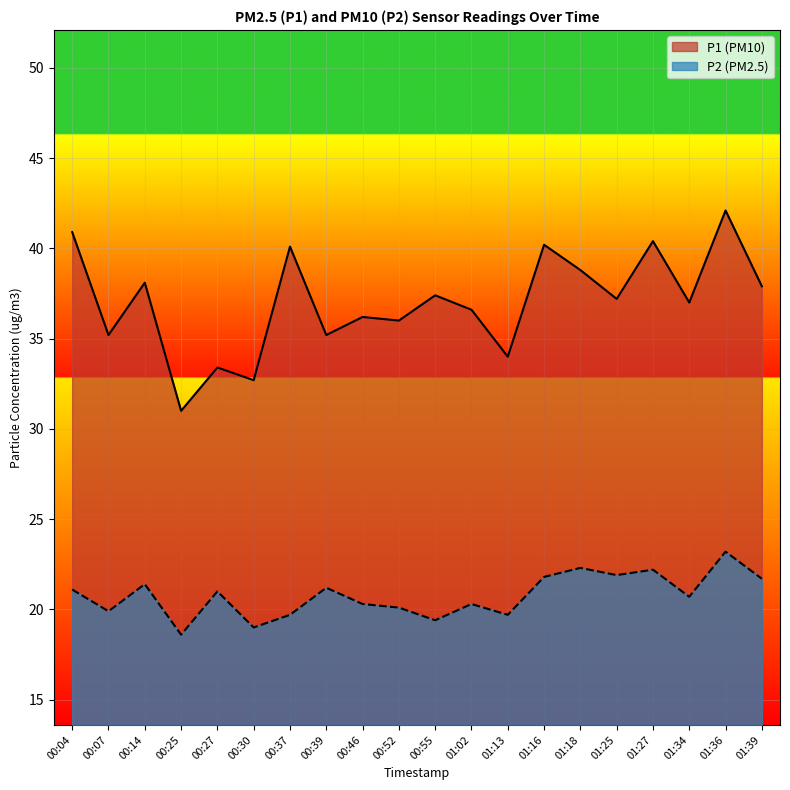

Which has a higher value, 01:36 or 01:02?

01:36